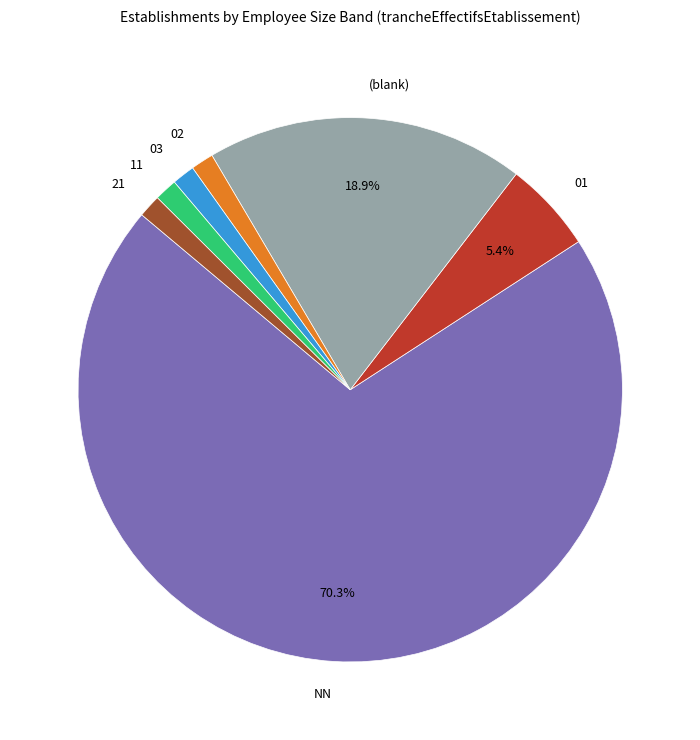

Is there a majority slice in this chart?

Yes